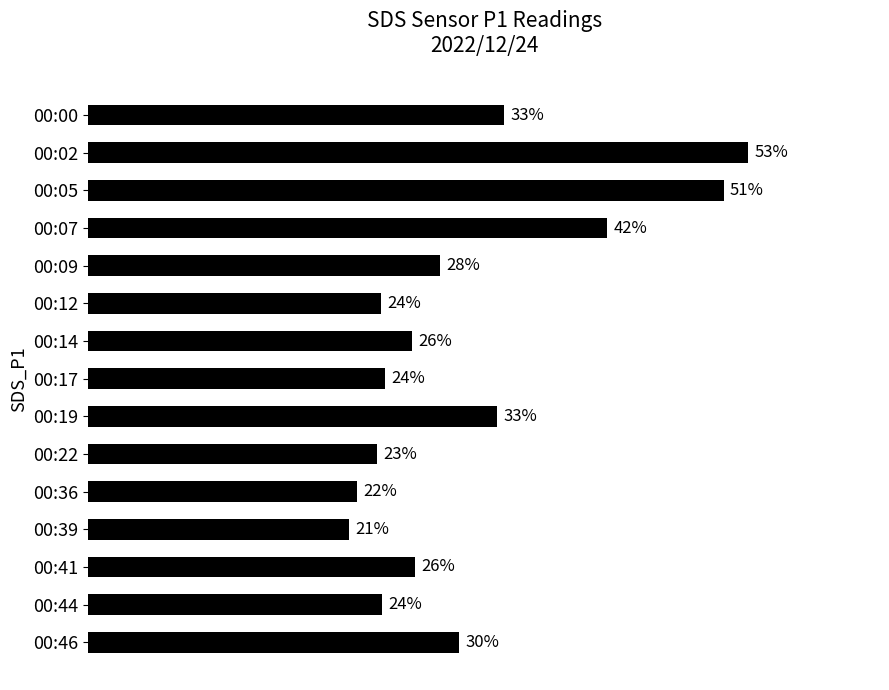

Rank the categories by value from highest to lowest.

00:02, 00:05, 00:07, 00:00, 00:19, 00:46, 00:09, 00:41, 00:14, 00:17, 00:44, 00:12, 00:22, 00:36, 00:39